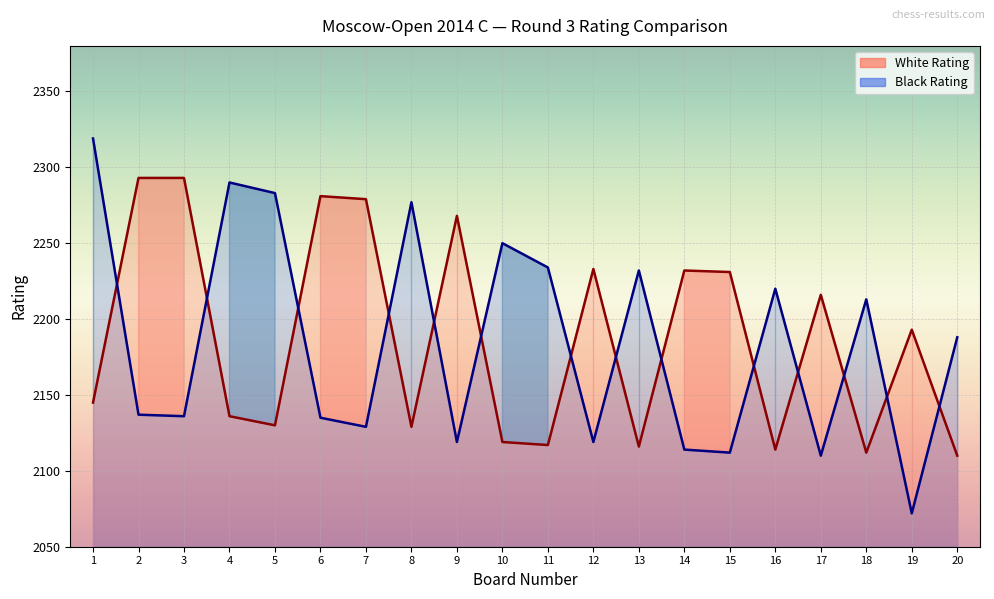

Reading left to right, list all the values displayed in this chart.

White Rating: 2145	2293	2293	2136	2130	2281	2279	2129	2268	2119	2117	2233	2116	2232	2231	2114	2216	2112	2193	2110
Black Rating: 2319	2137	2136	2290	2283	2135	2129	2277	2119	2250	2234	2119	2232	2114	2112	2220	2110	2213	2072	2188